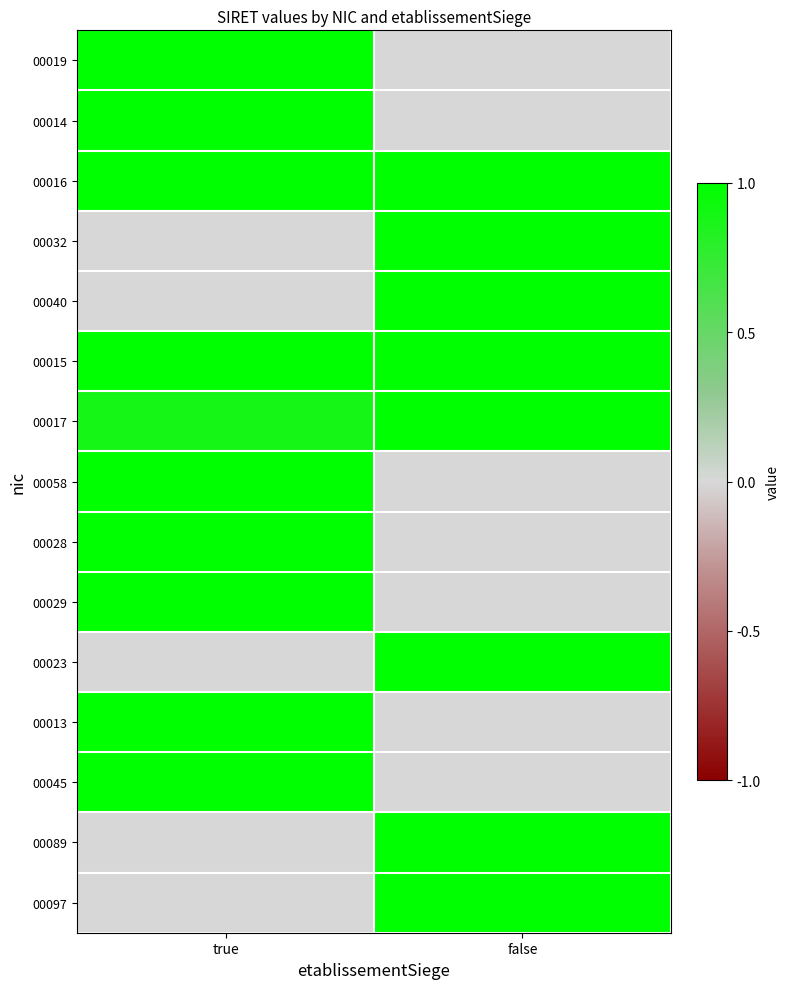

Reading left to right, what are all the values shown in this chart?

00019: true=1.0	false=0.0
00014: true=1.0	false=0.0
00016: true=1.0	false=1.0
00032: true=0.0	false=1.0
00040: true=0.0	false=1.0
00015: true=1.0	false=1.0
00017: true=0.9	false=1.0
00058: true=1.0	false=0.0
00028: true=1.0	false=0.0
00029: true=1.0	false=0.0
00023: true=0.0	false=1.0
00013: true=1.0	false=0.0
00045: true=1.0	false=0.0
00089: true=0.0	false=1.0
00097: true=0.0	false=1.0